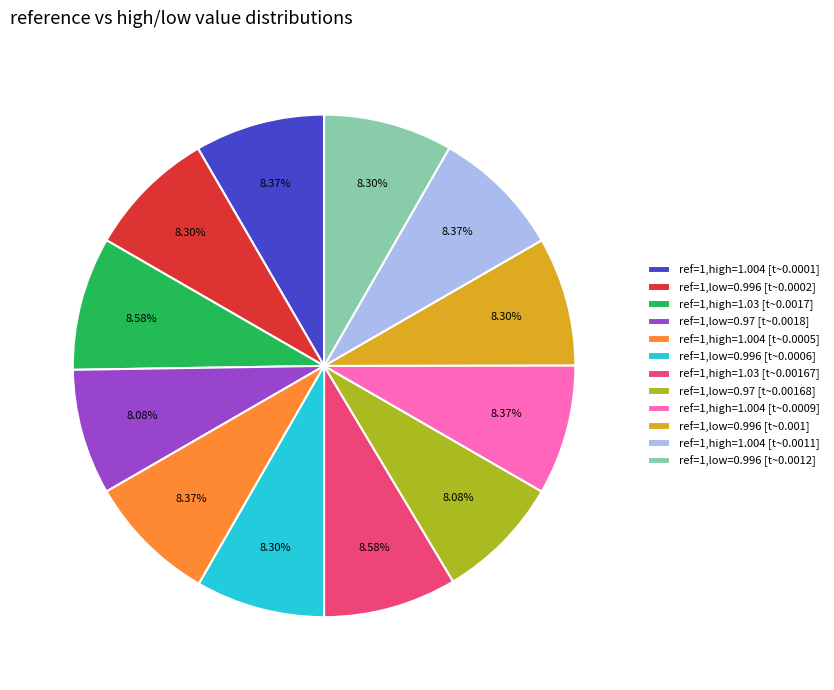

Is ref=1,low=0.996 [t~0.0006] the majority of the pie?

No